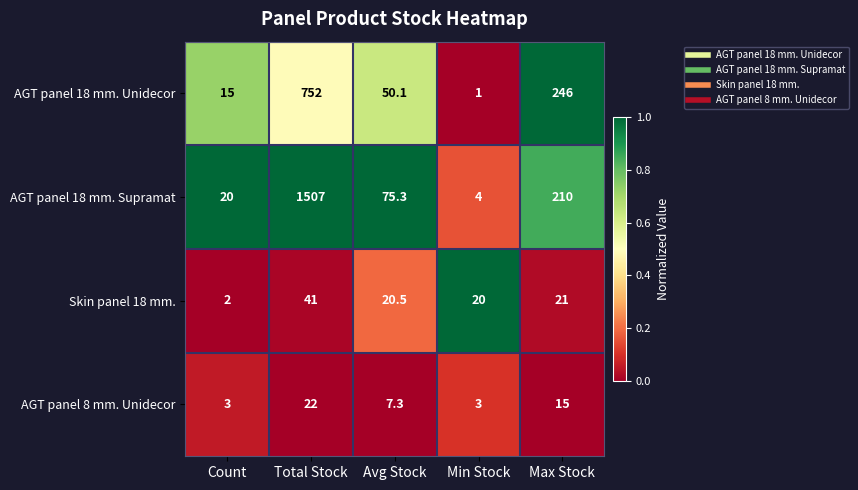

What is the total value across all series at Min Stock?

28.0